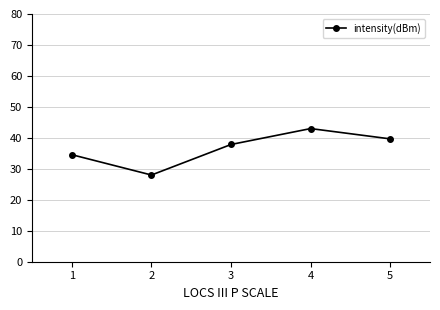

What is the value of the 2nd point from the left?

28.0